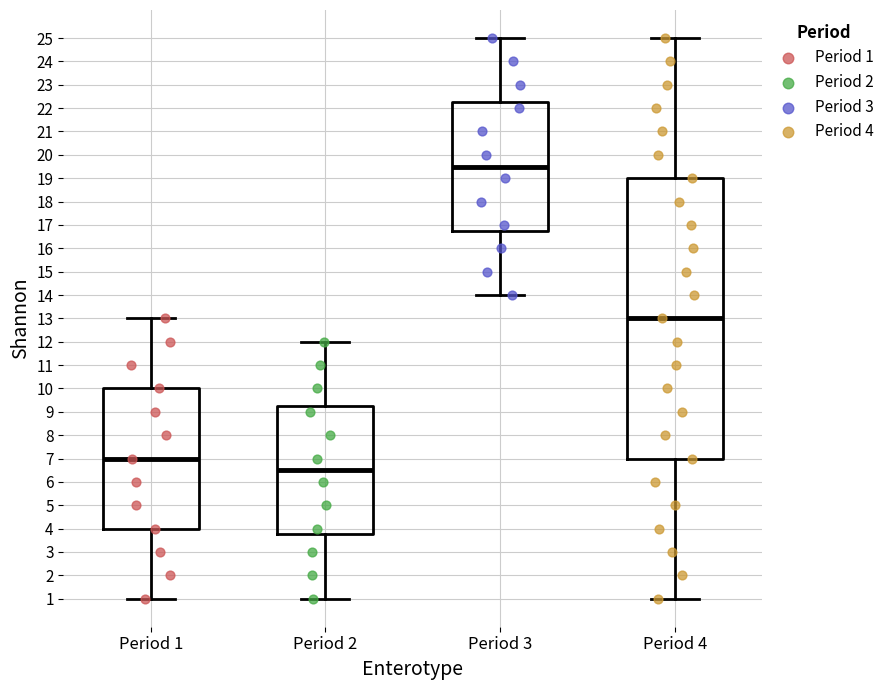

Where is the upper edge of the box for Period 1 on the y-axis? The values are not printed on the chart, so give them approximately, as read against the axis.

10.0